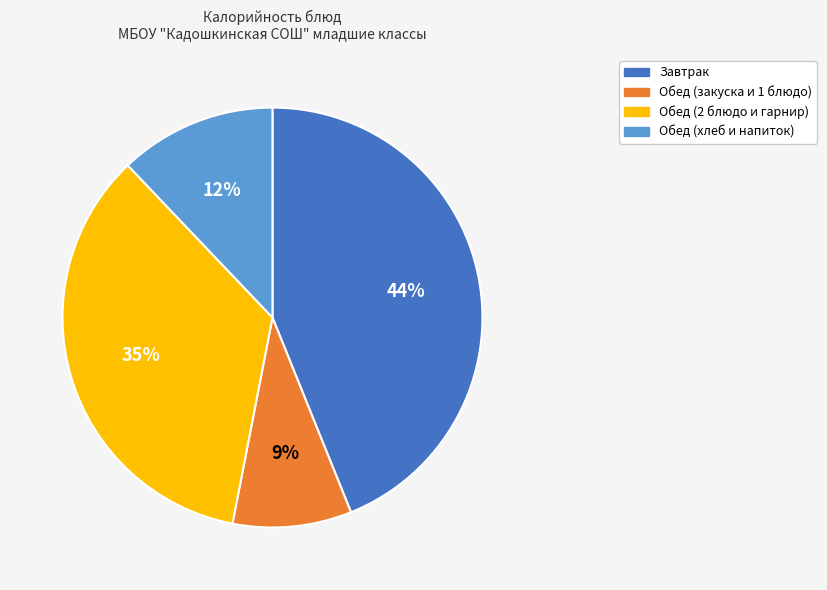

Does any single category account for the majority?

No